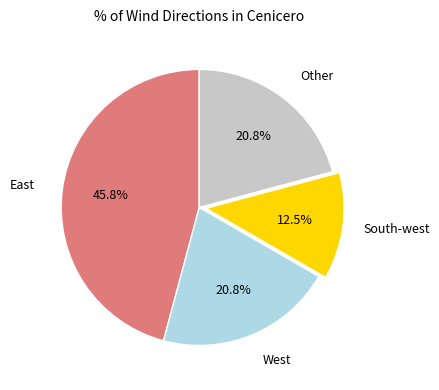

Is there a majority slice in this chart?

No